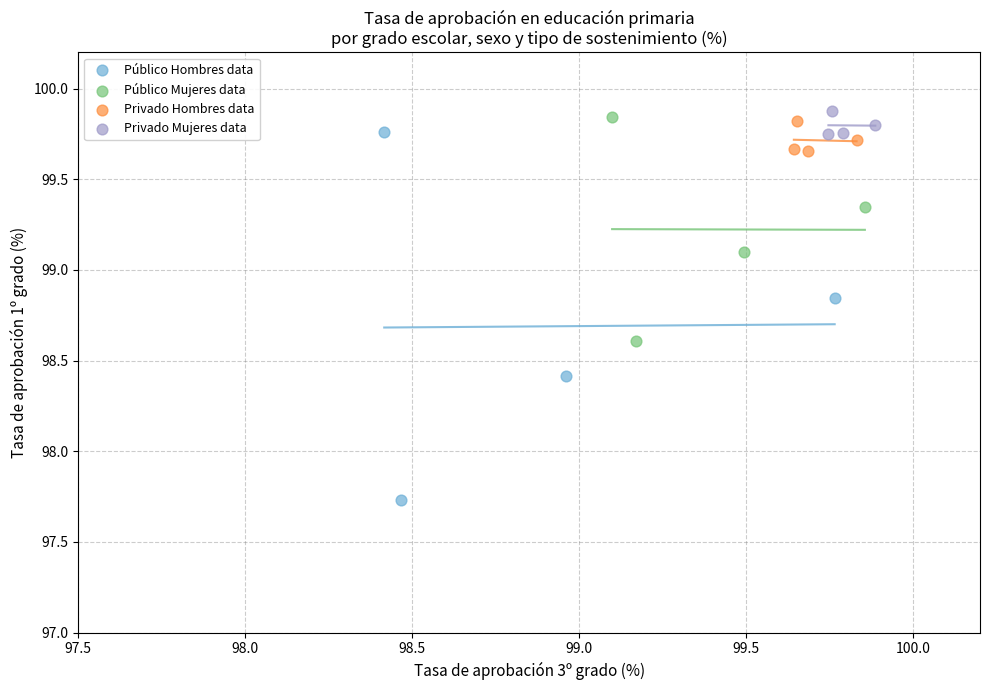

Which series has the widest spread of Y values?

Público Hombres data